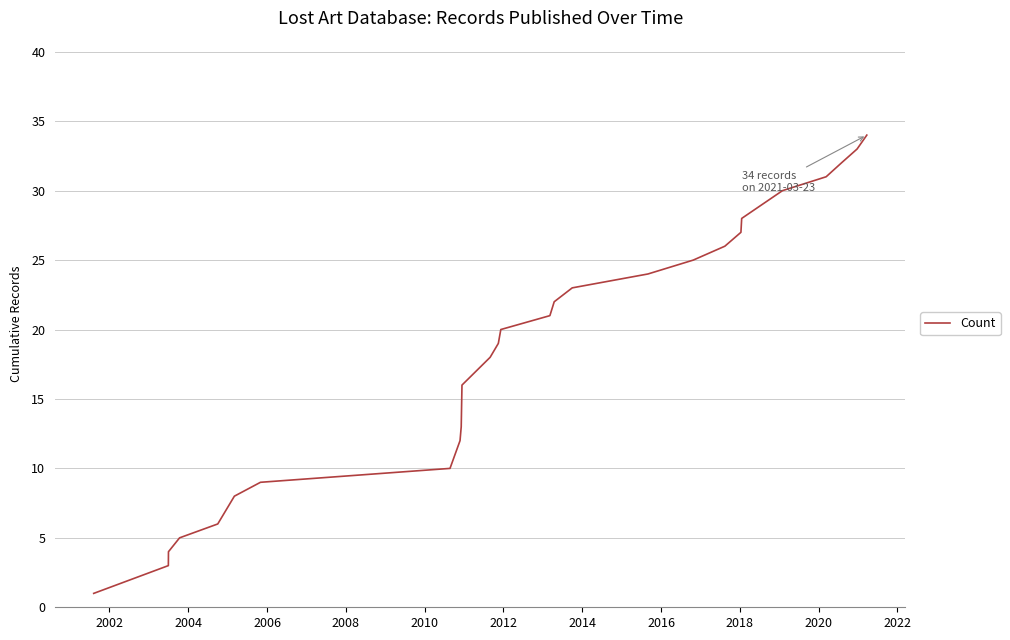

What is the smallest value displayed?

1